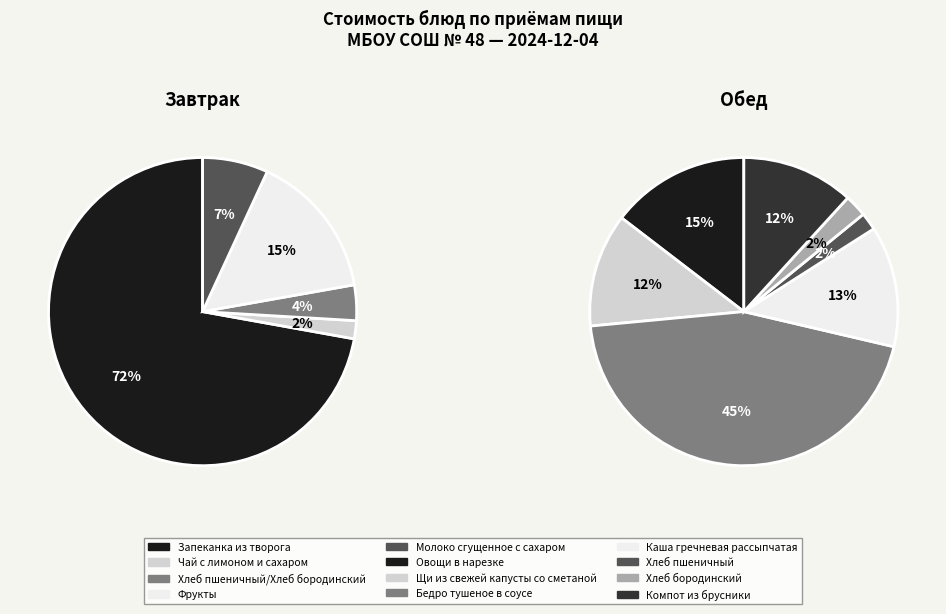

Rank the categories by value from highest to lowest.

Запеканка из творога, Бедро тушеное в соусе, Фрукты, Овощи в нарезке, Каша гречневая рассыпчатая, Щи из свежей капусты со сметаной, Компот из брусники, Молоко сгущенное с сахаром, Хлеб пшеничный/Хлеб бородинский, Хлеб бородинский, Чай с лимоном и сахаром, Хлеб пшеничный